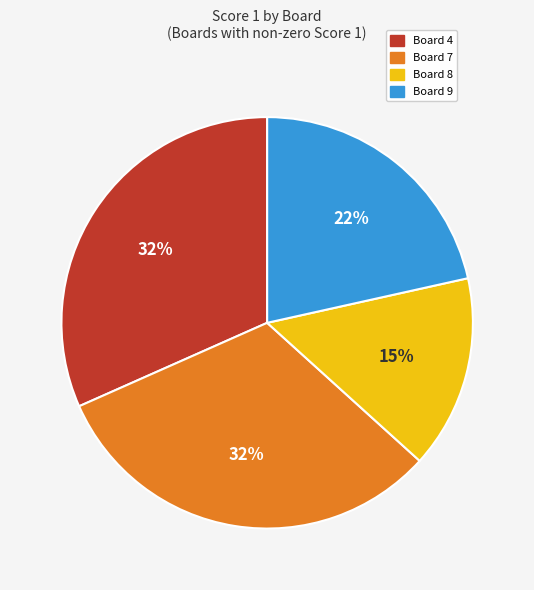

Does Board 7 represent more than half of the total?

No